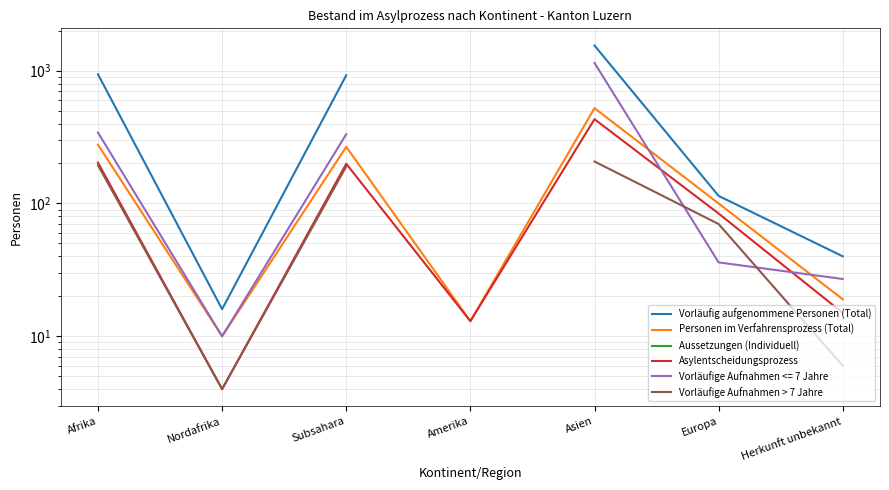

What is the lowest value of the Vorläufig aufgenommene Personen (Total) series?

16.0